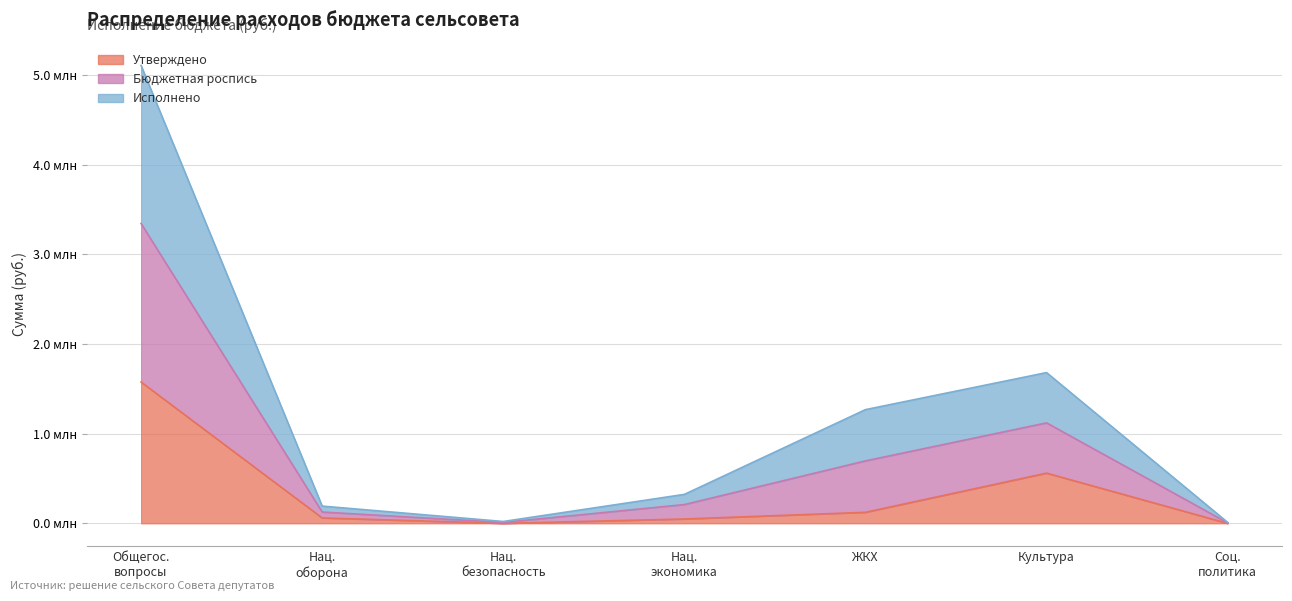

How many lines are shown in the chart?

3